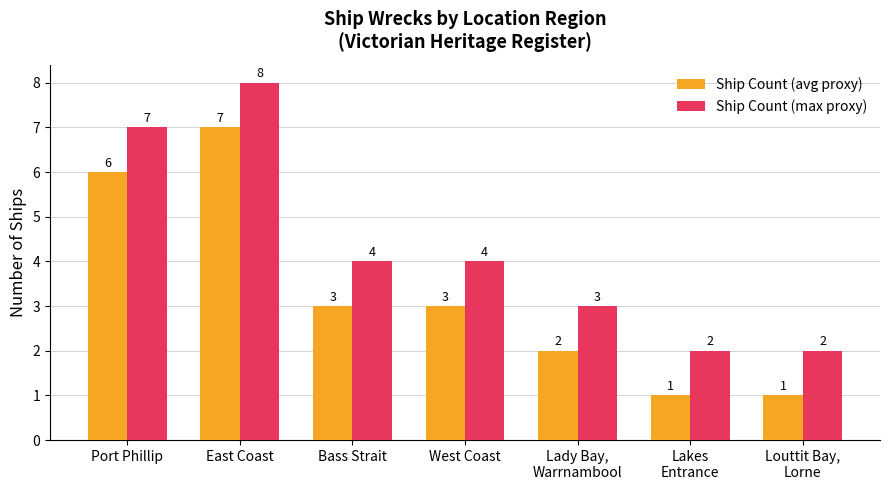

What position from the left is Louttit Bay,
Lorne?

7